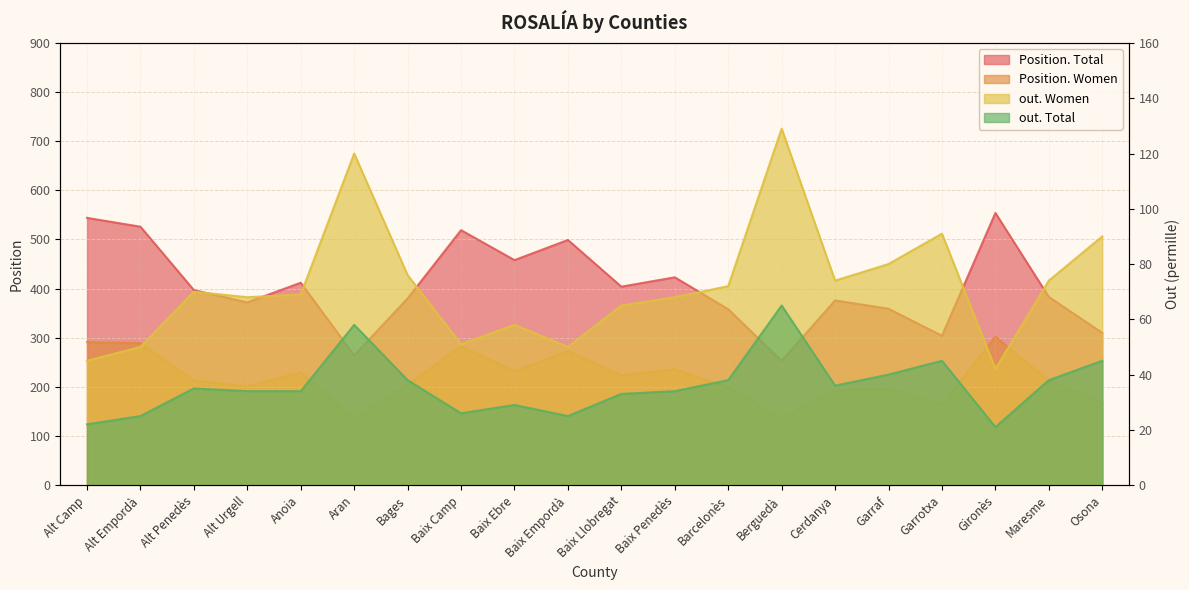

Where does the out. Total series first go above 35?

Aran